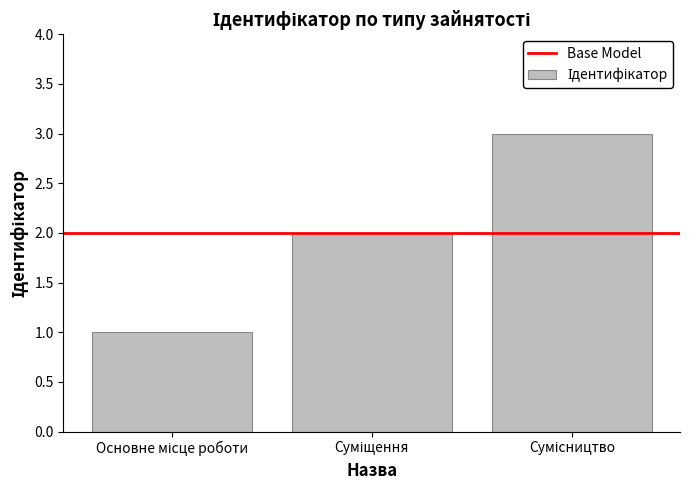

Are the bars grouped side by side (vs. stacked)?

No